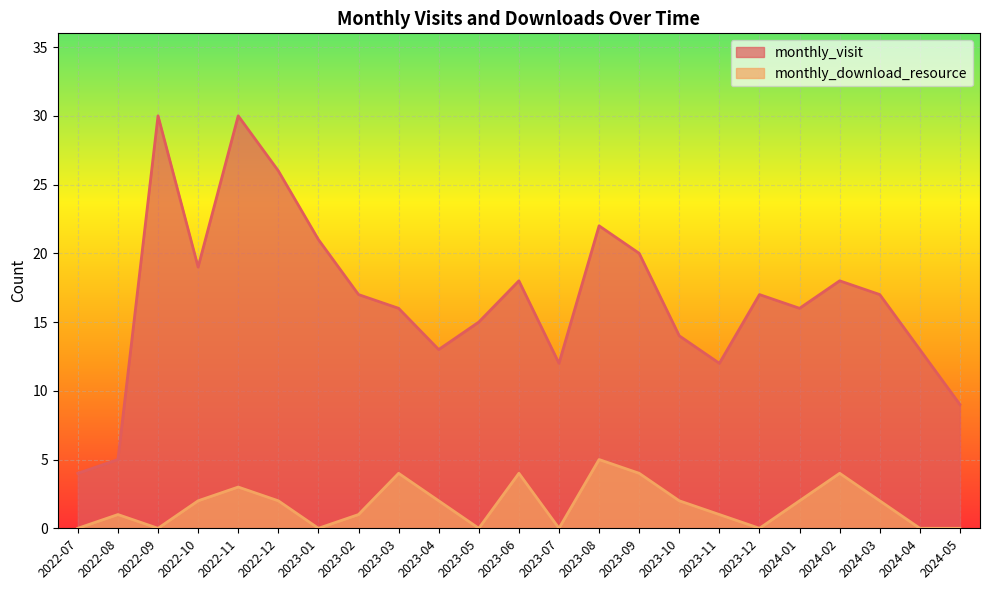

What are all the series names shown in the legend?

monthly_visit, monthly_download_resource